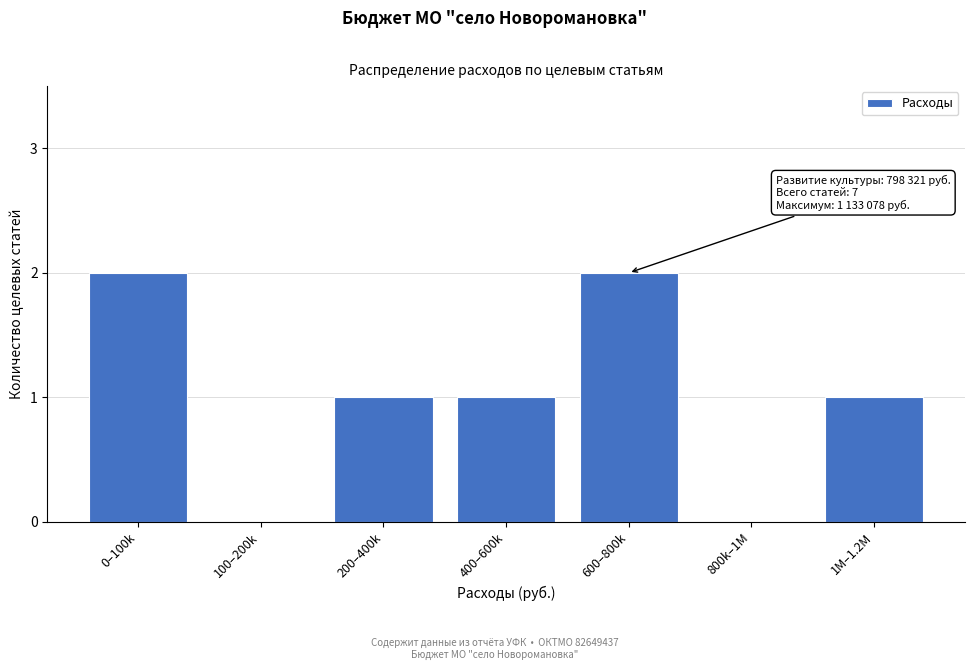

Reading left to right, list all the values displayed in this chart.

0–100k=2	100–200k=0	200–400k=1	400–600k=1	600–800k=2	800k–1M=0	1M–1.2M=1